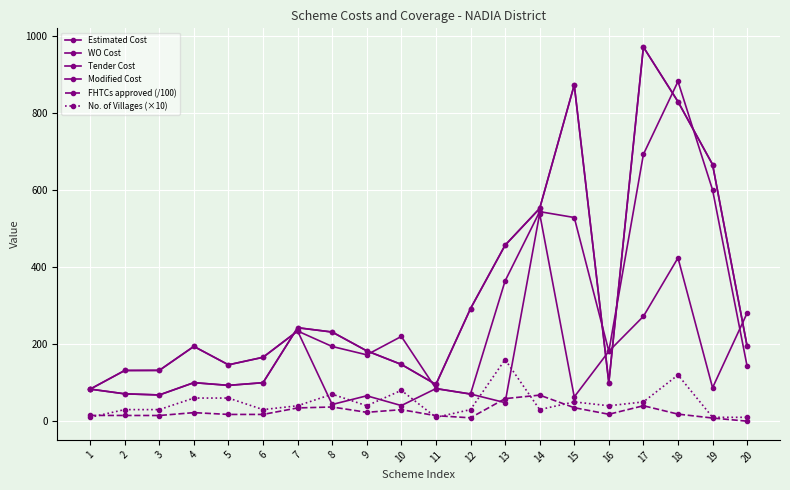

What is the difference between the second highest and minimum values in the Estimated Cost series?

805.2